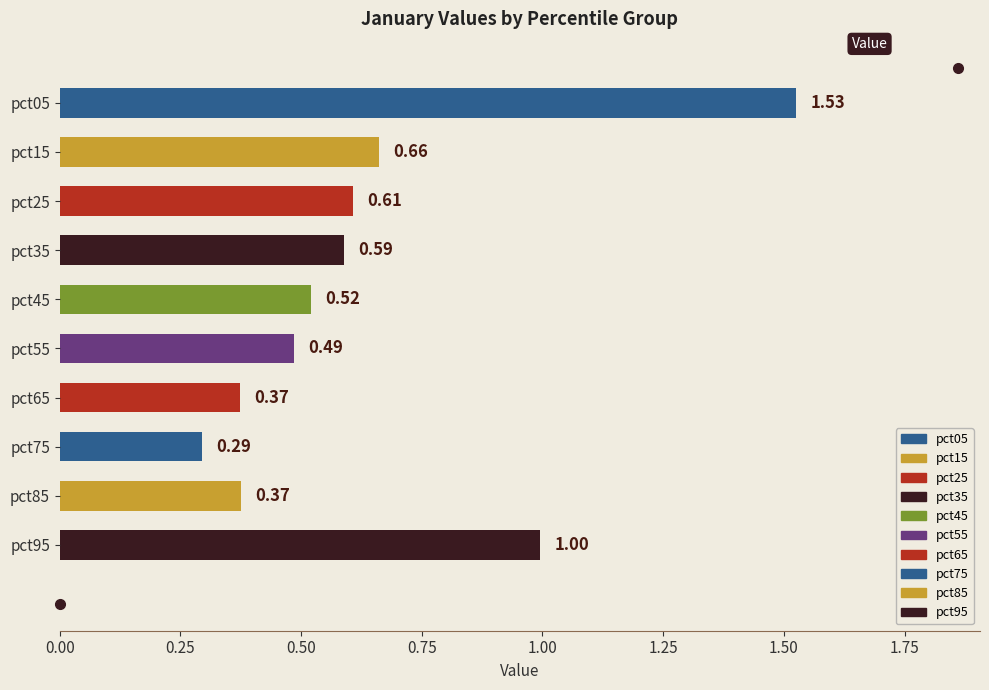

Which label corresponds to the smallest value in the chart?

pct75